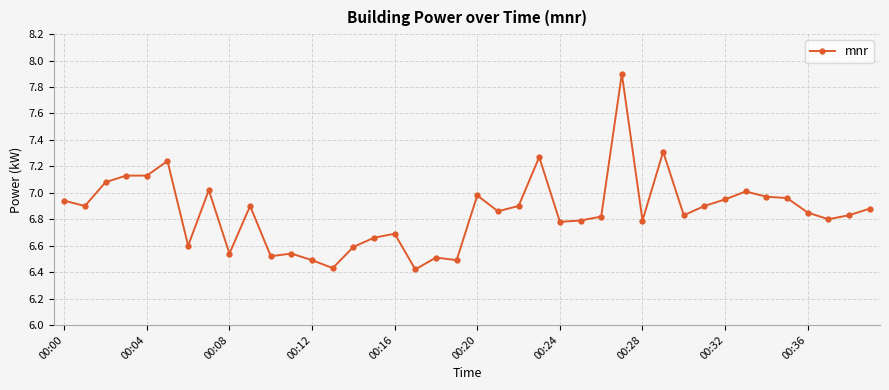

True or false: the data has more than 1 interior local peaks.

True